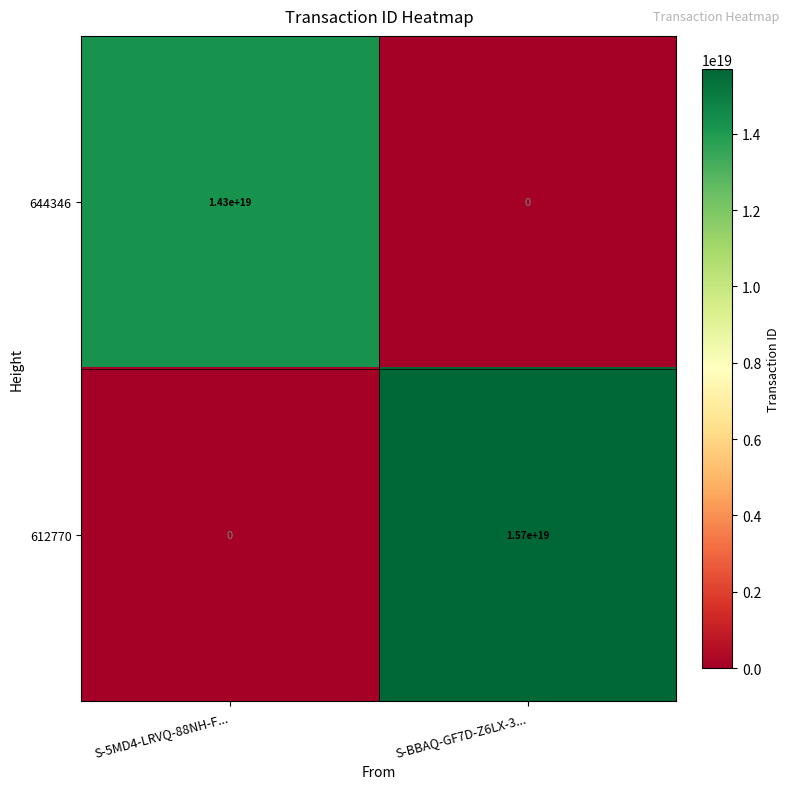

Which label corresponds to the largest value in the chart?

S-BBAQ-GF7D-Z6LX-3...